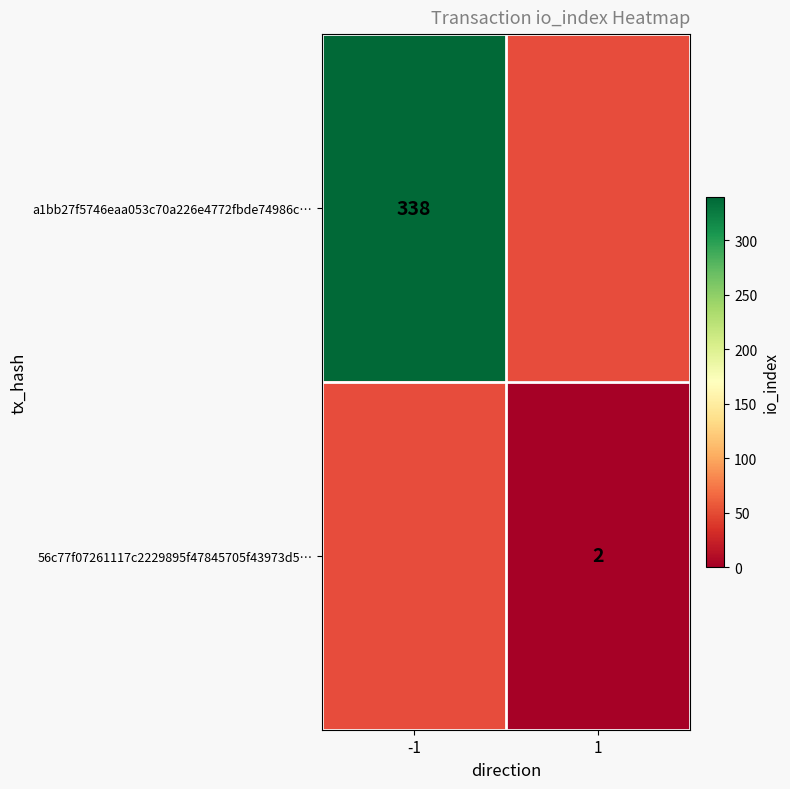

Is it true that 56c77f07261117c2229895f47845705f43973d5… equals 2 at 1?

True